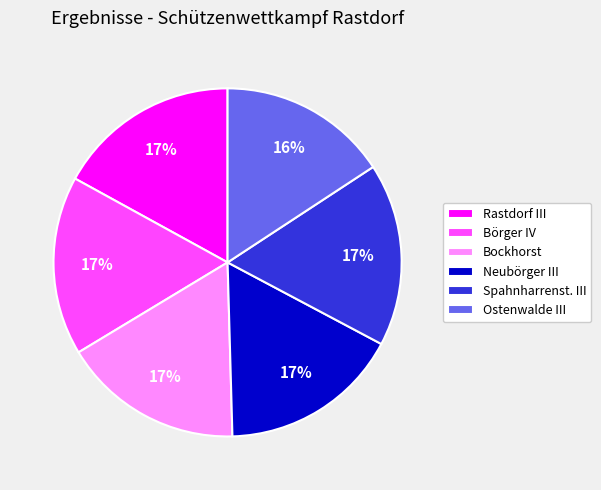

Is it true that Ostenwalde III is 4% of the pie?

False